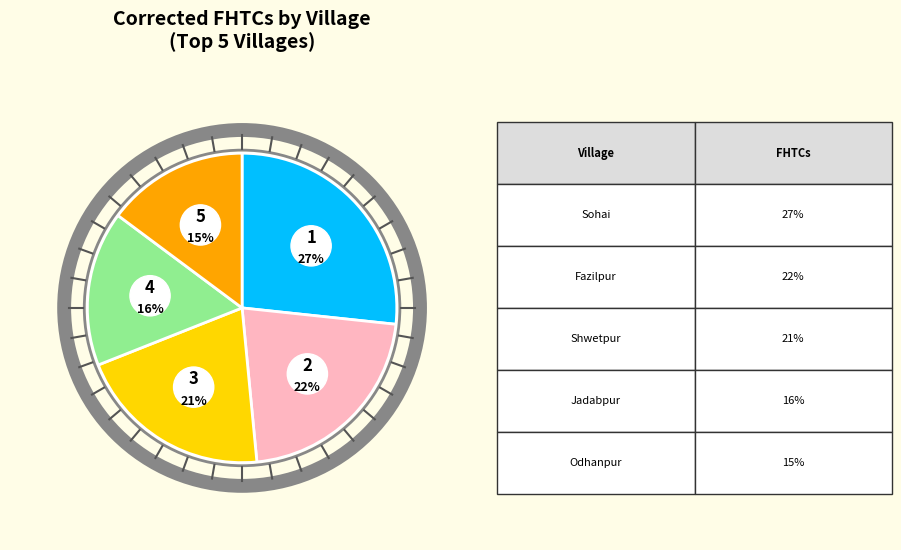

Is it true that Shwetpur is 17% of the pie?

False